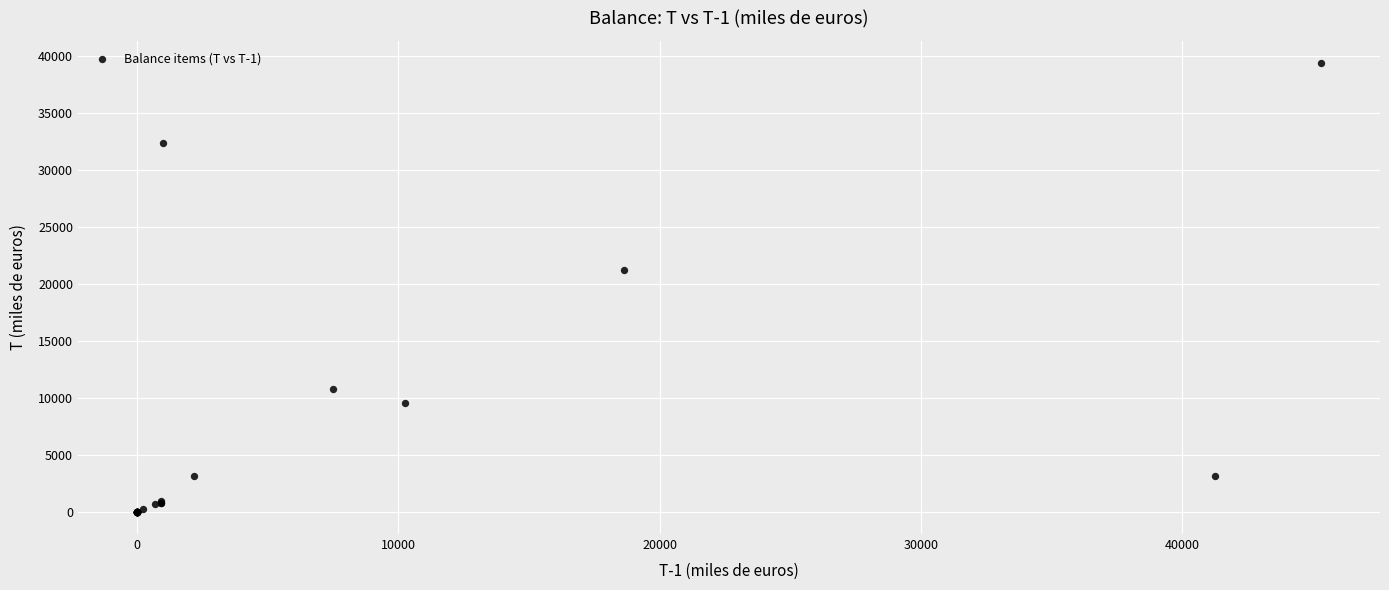

What Y value in the scatter plot is closest to 19667?

21231.8